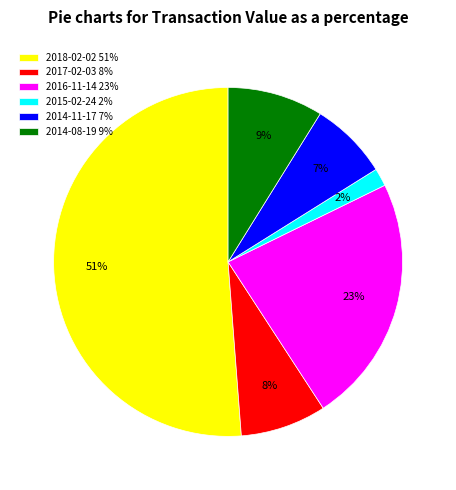

Which category has the smallest portion of the pie?

2015-02-24